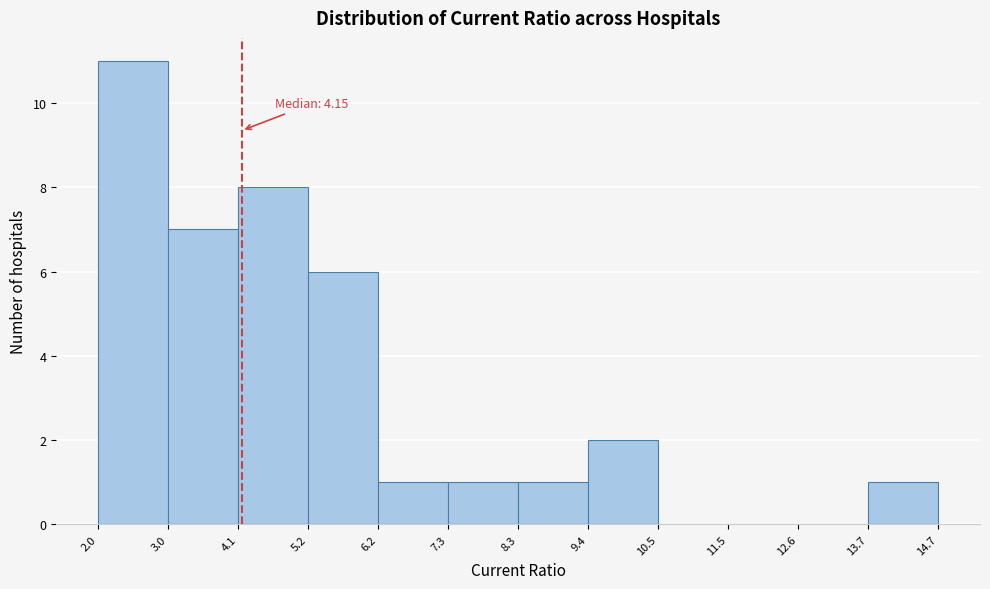

Which range on the x-axis has the tallest bar?

2.0 to 3.0